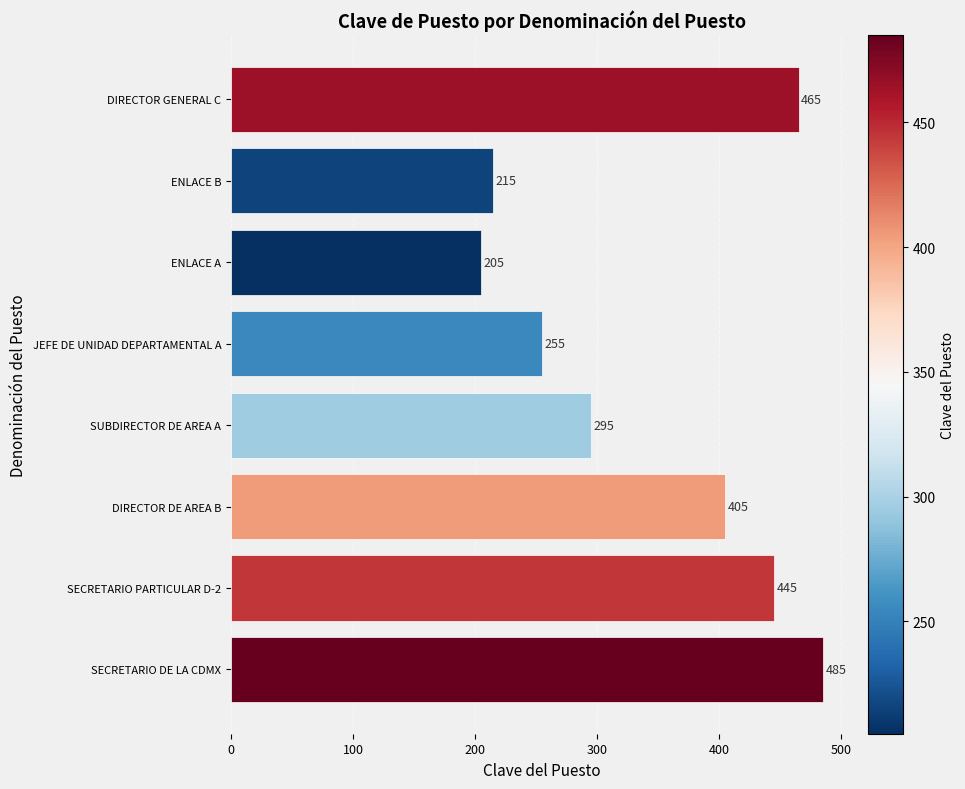

Count the number of data series in this chart.

1